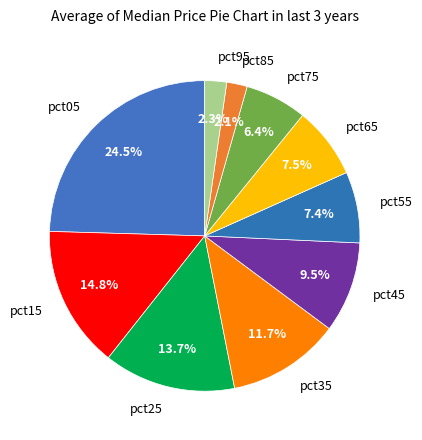

To the nearest percent, what is the difference between the largest and smallest slice percentages?

22%